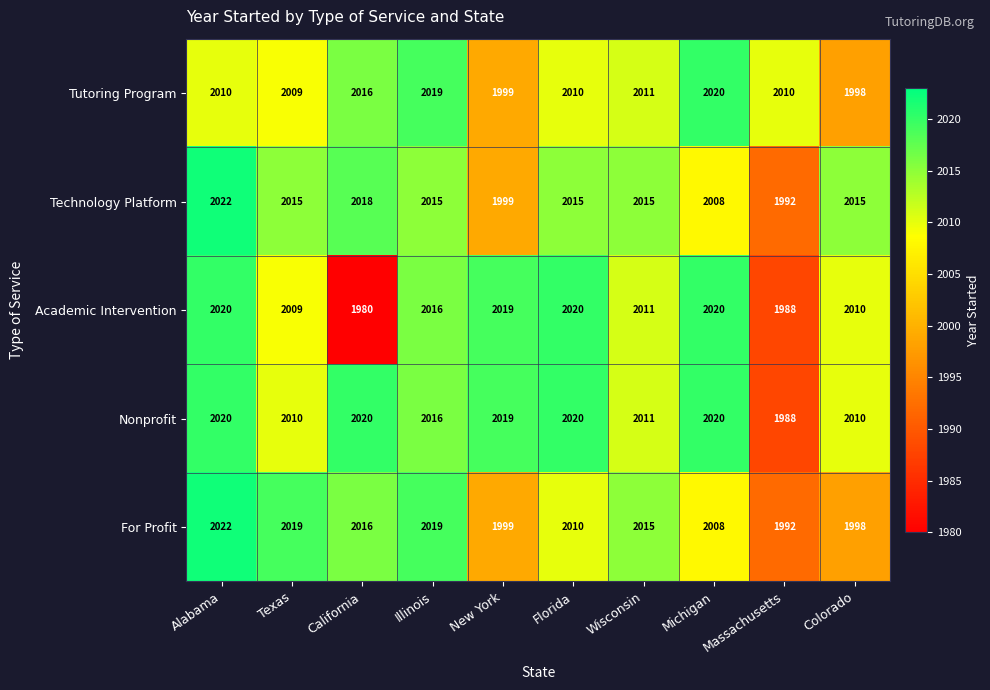

Between New York and Michigan, which series saw the biggest shift?

Tutoring Program